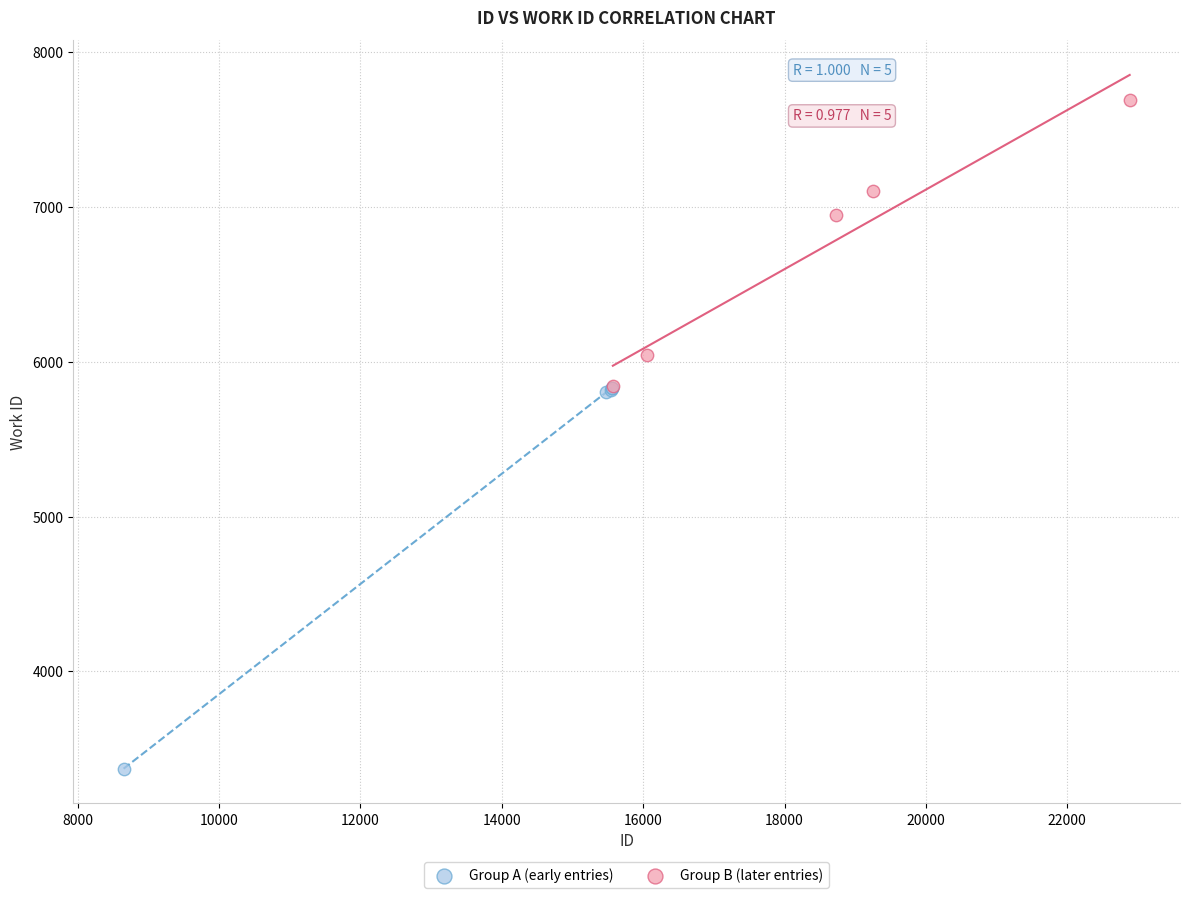

Which series contains the lowest Y value?

Group A (early entries)